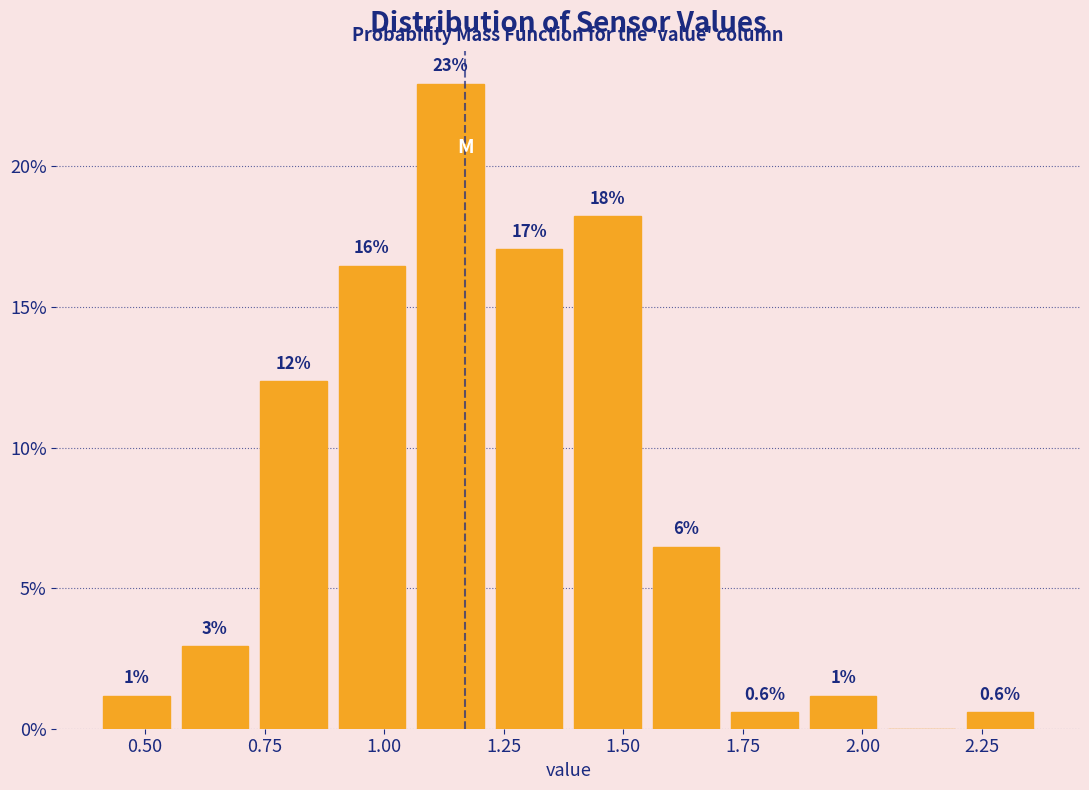

Around what value on the x-axis is the tallest bar? Give the approximate position of its centre, as read against the axis.

1.15